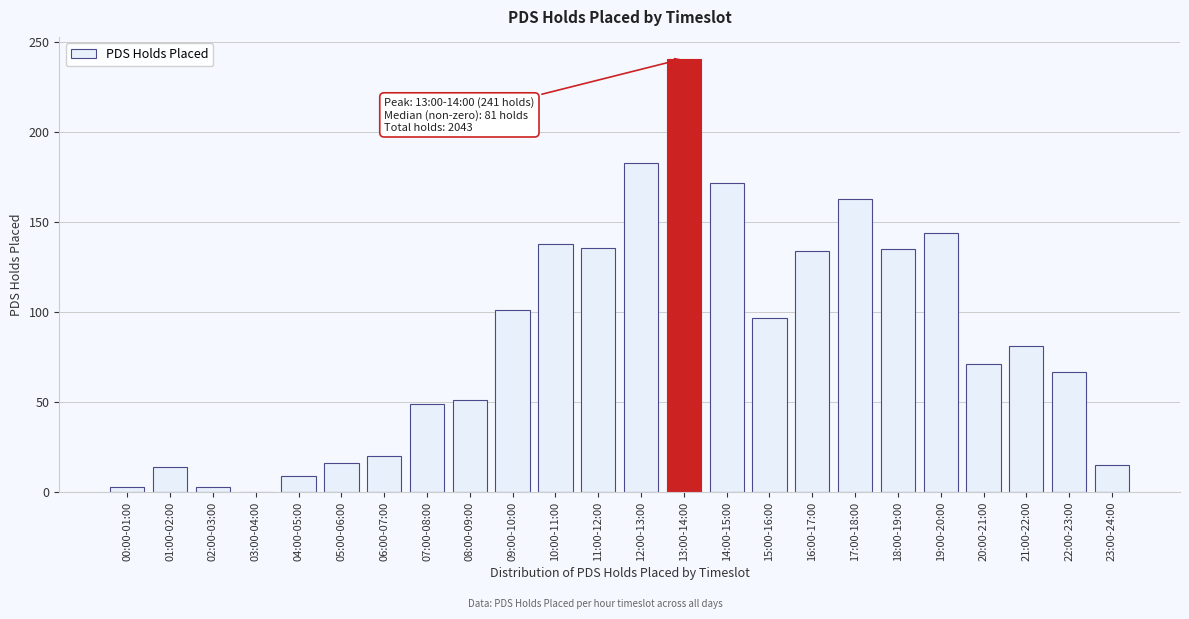

Between 07:00-08:00 and 14:00-15:00, which is larger?

14:00-15:00